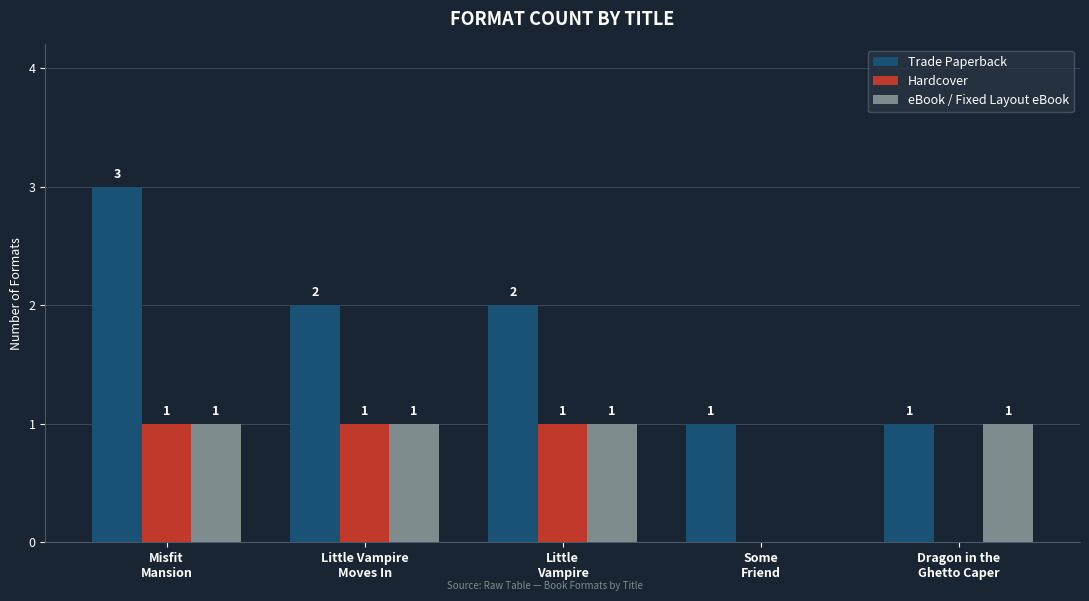

What is the sum of all Hardcover values?

3